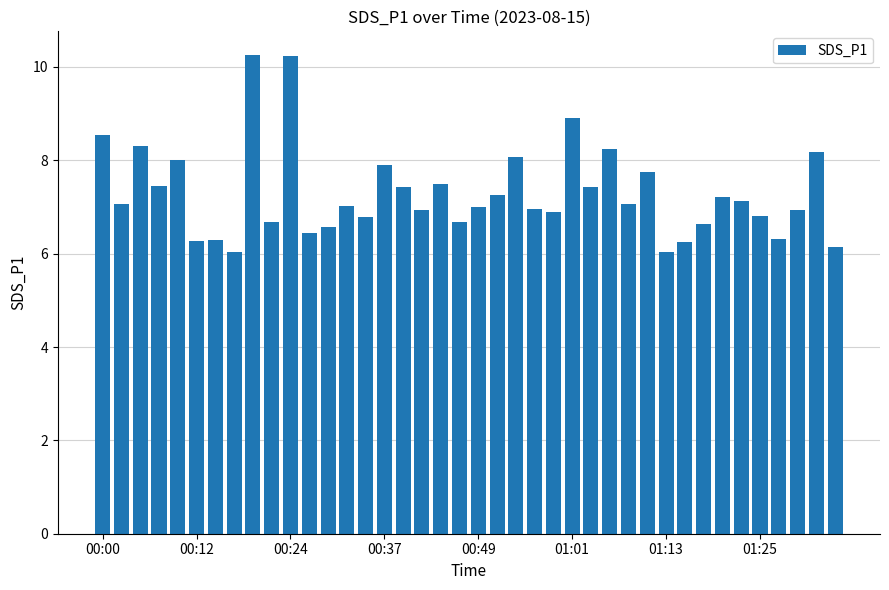

What is the minimum value shown in the chart?

6.0